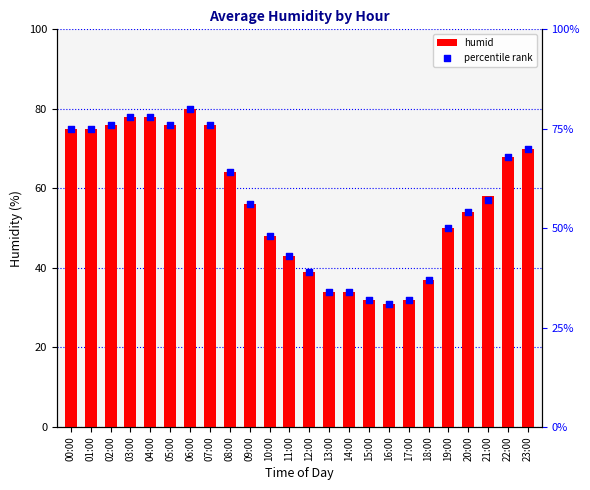

At which category is the sum across all series the highest?

06:00